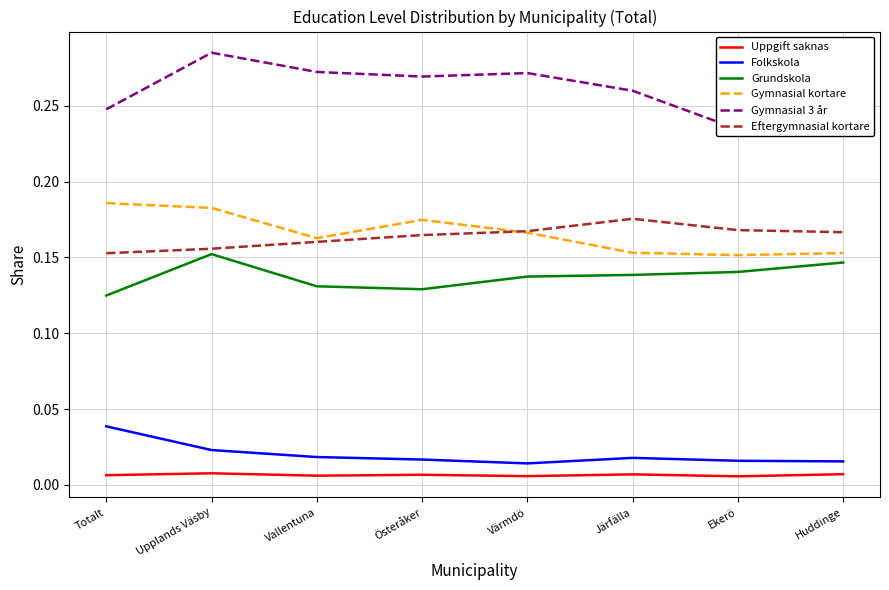

True or false: Grundskola and Uppgift saknas intersect in this chart.

False